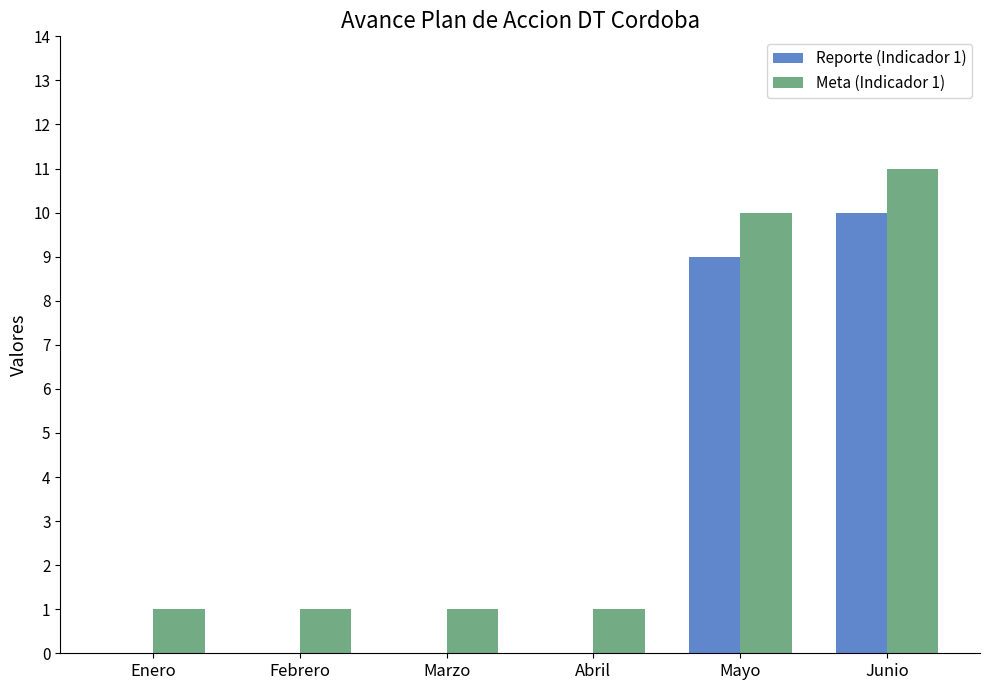

At which label does Meta (Indicador 1) reach its peak?

Junio